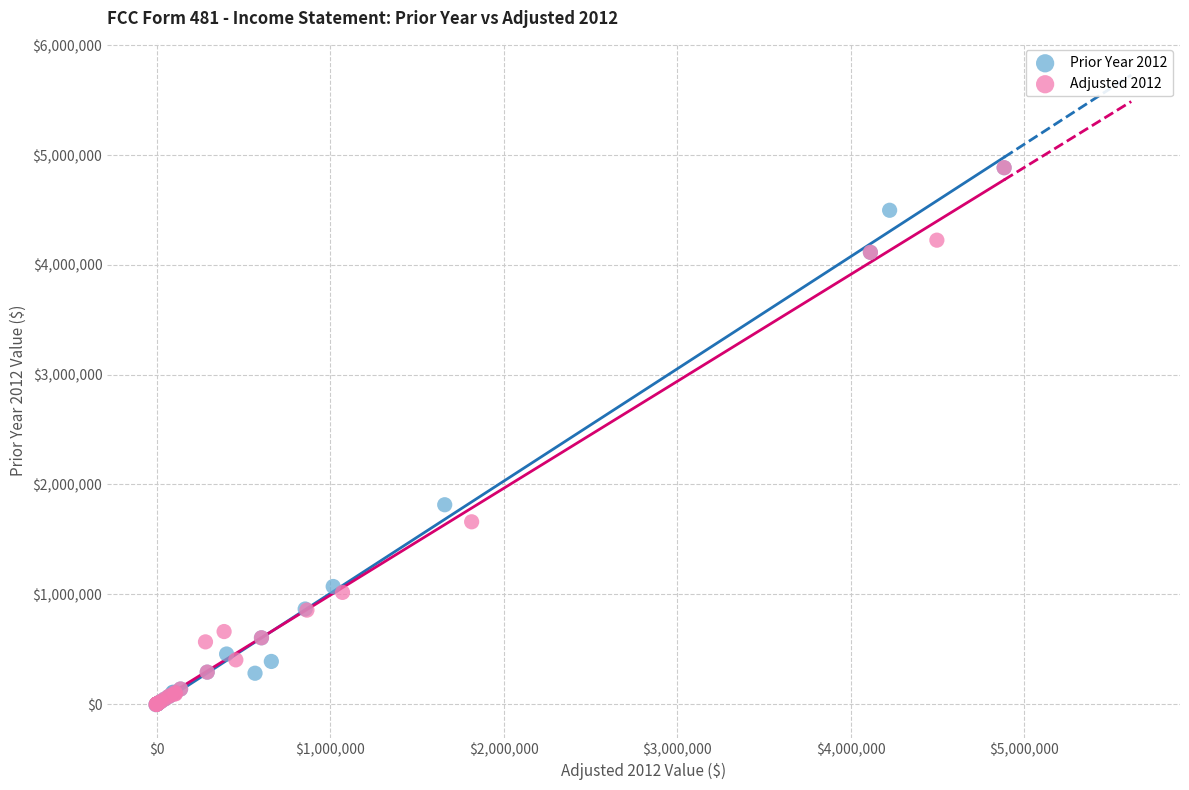

What are all the series names shown in the legend?

Prior Year 2012, Adjusted 2012